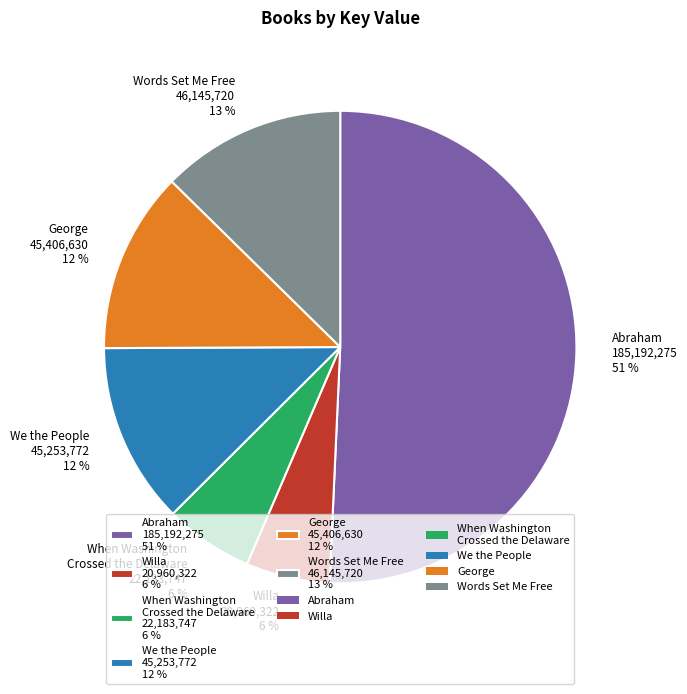

To the nearest percent, what is the average slice percentage?

17%